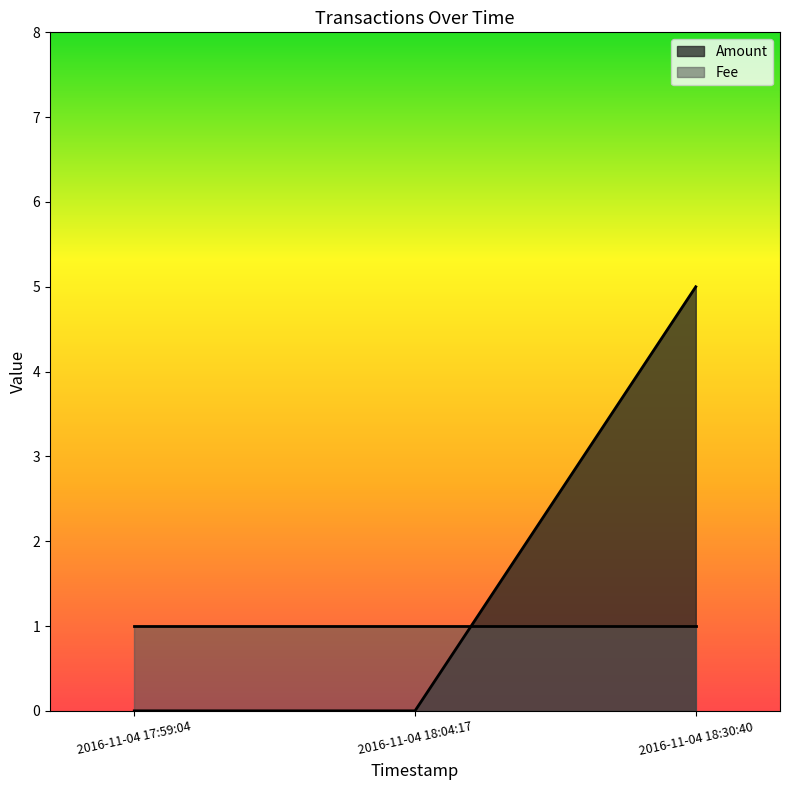

The chart shows a value of 0 at 2016-11-04 17:59:04. True or false?

True